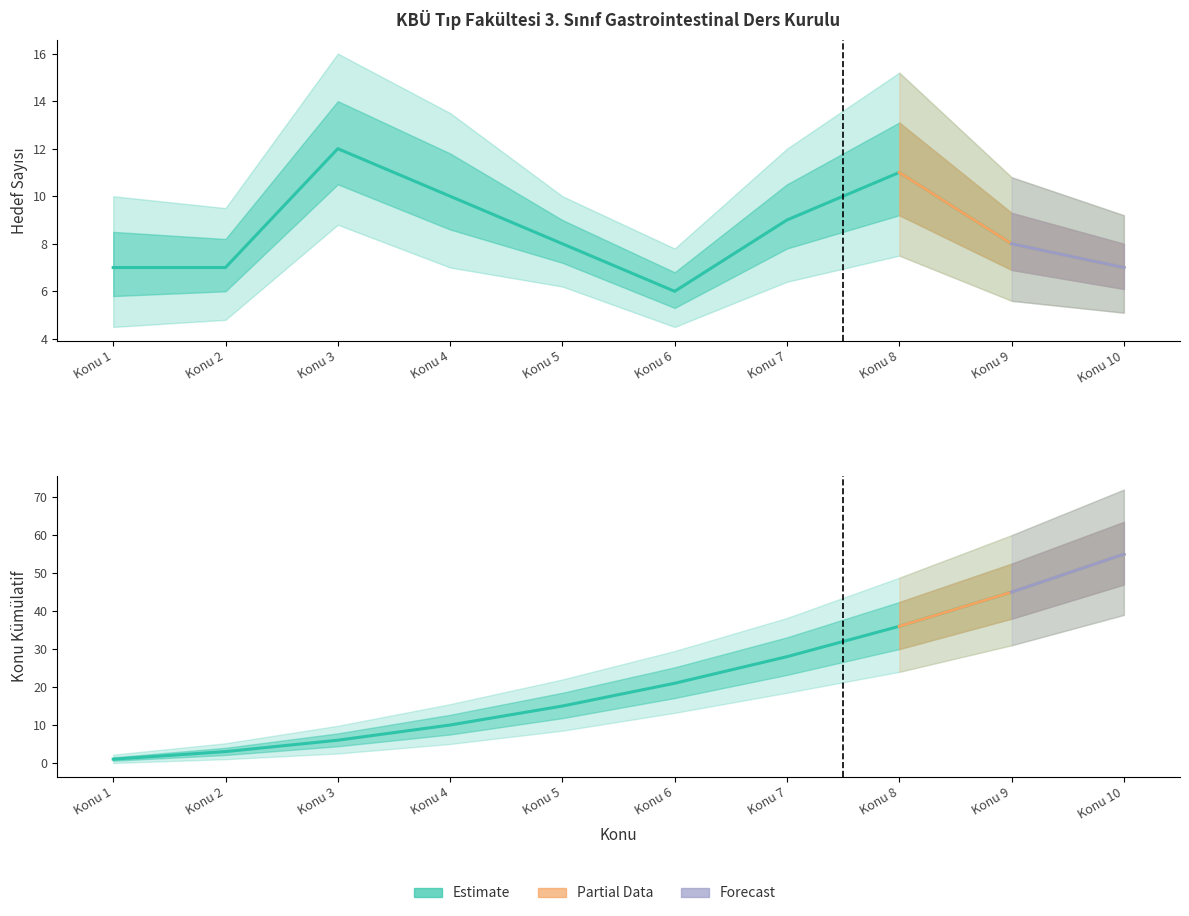

Is this an area chart (filled region under the line)?

No